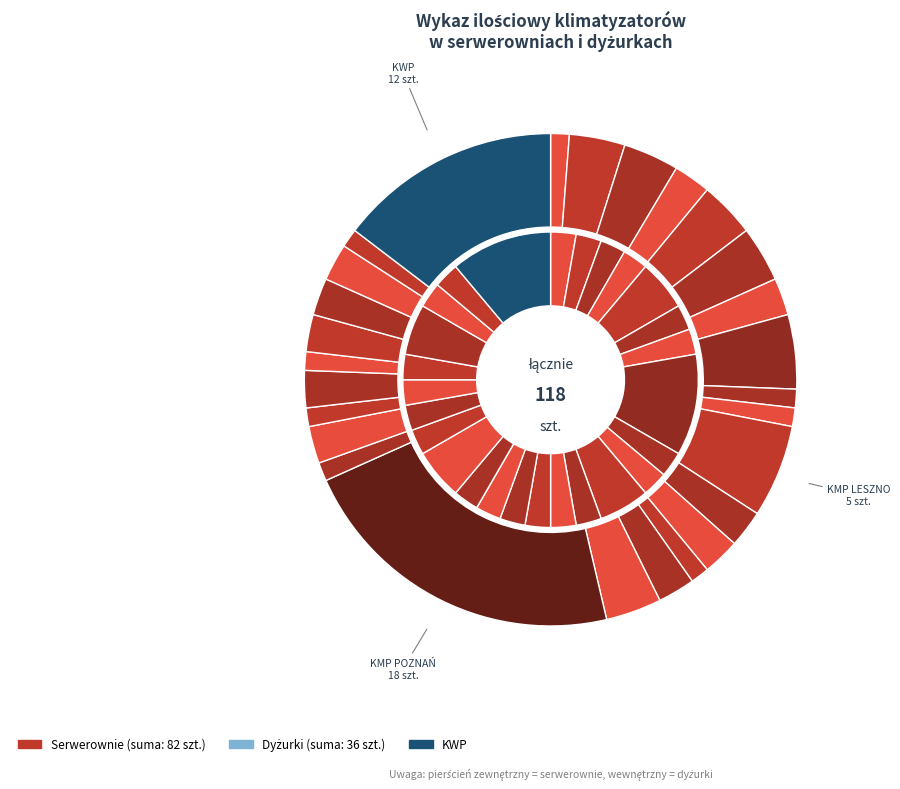

Which has a higher value, KPP JAROCIN or KPP OBORNIKI?

KPP JAROCIN